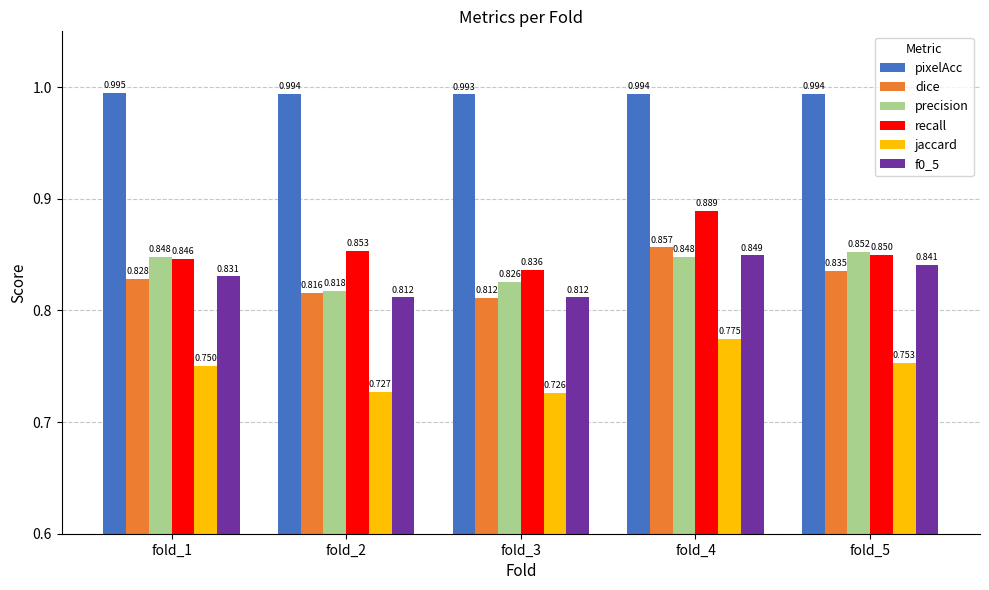

Which category has the highest value in the recall series?

fold_4